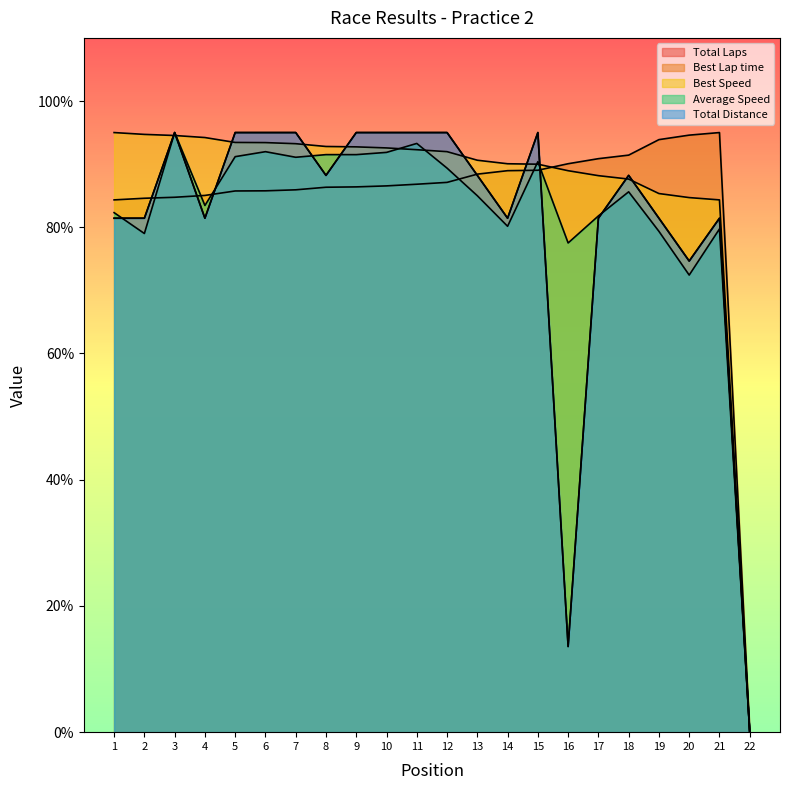

What is the maximum value shown in the chart?

95.0